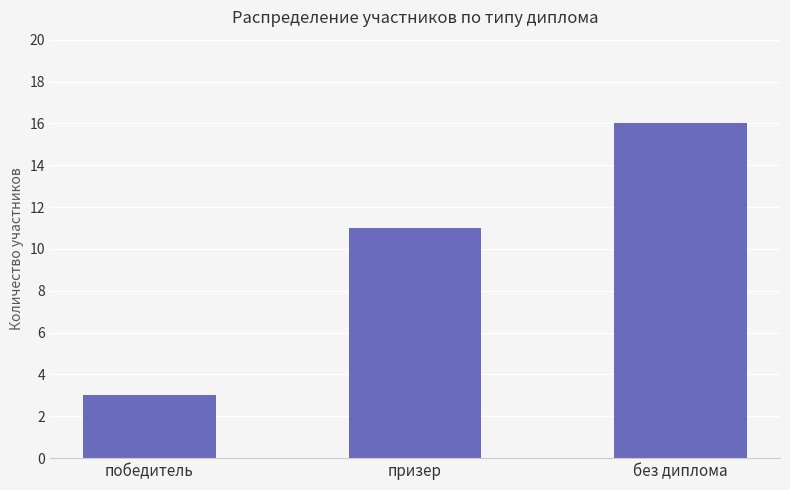

How many bars are there in total?

3